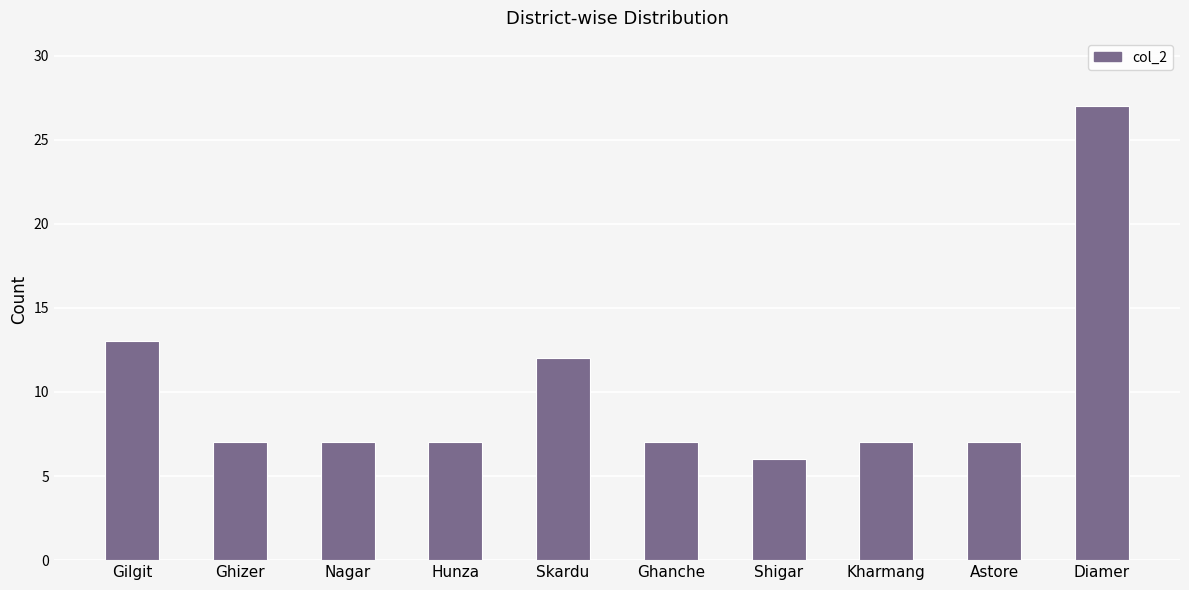

What is the change in value from Hunza to Diamer?

+20